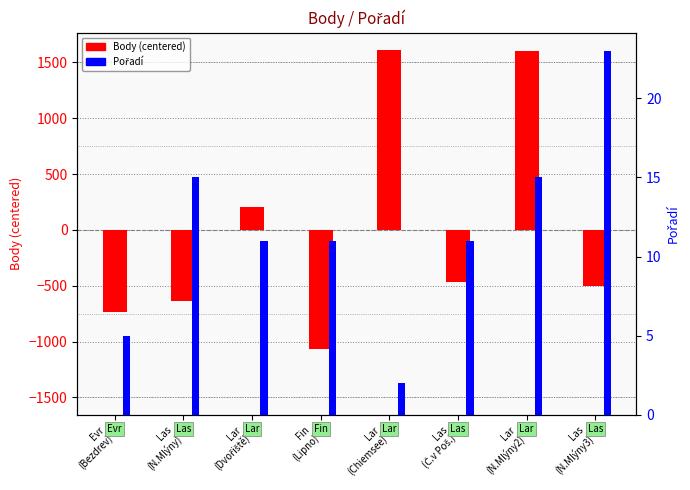

What are all the series names shown in the legend?

Body (centered), Pořadí